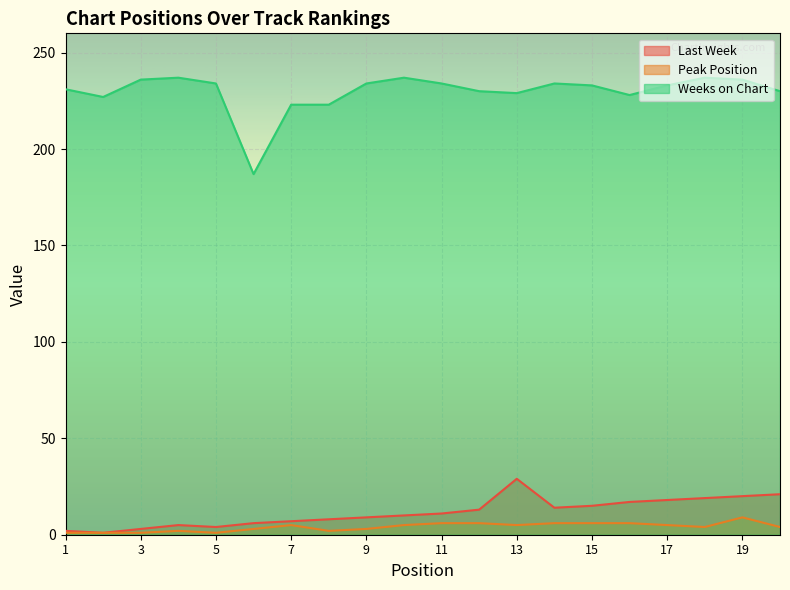

What is the value of the Weeks on Chart point at the 20th from the left?

230